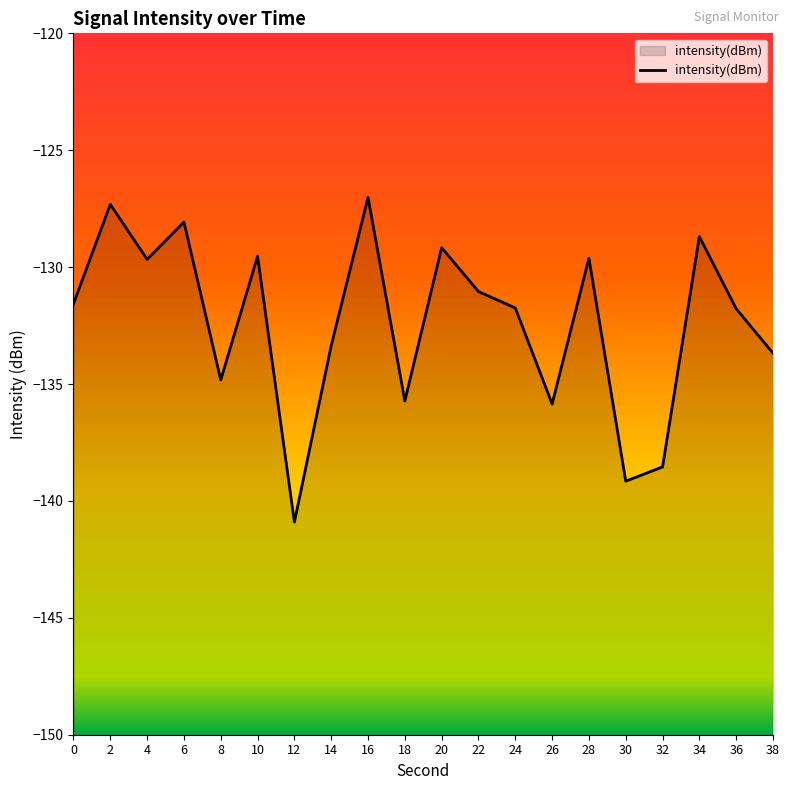

Does the chart have visible grid lines?

No